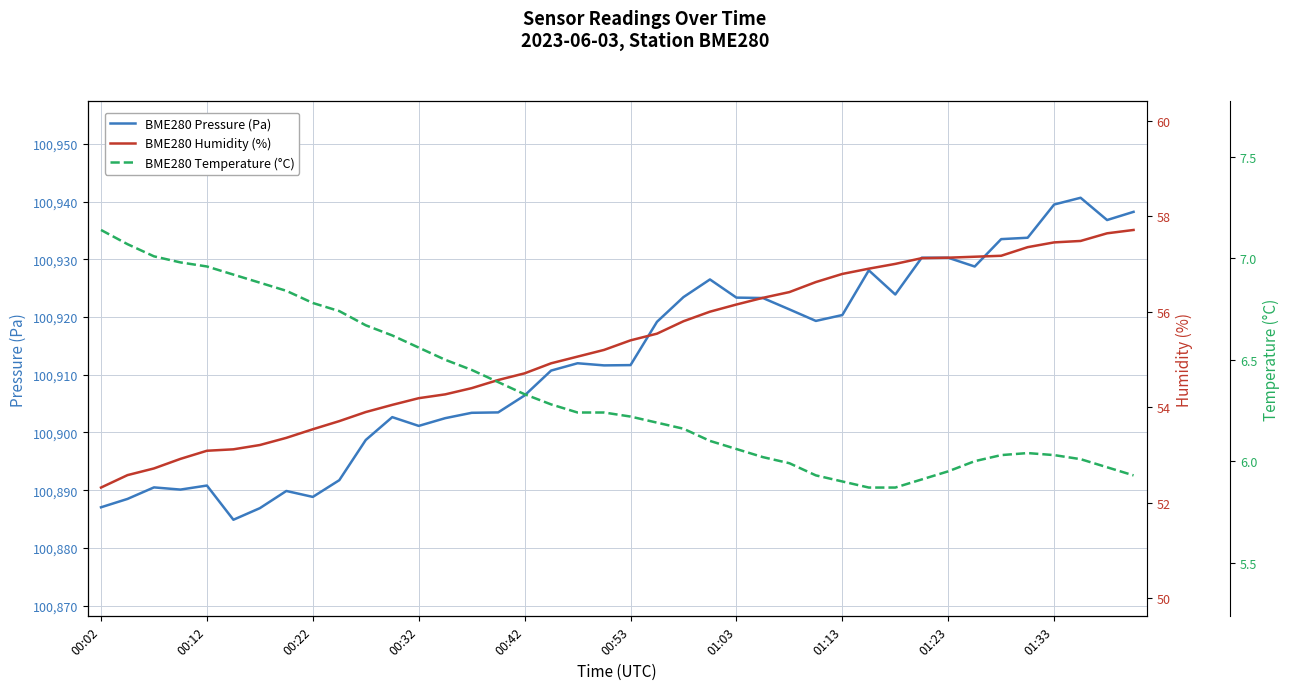

What is the difference between the maximum and minimum values in the BME280 Pressure (Pa) series?

55.8